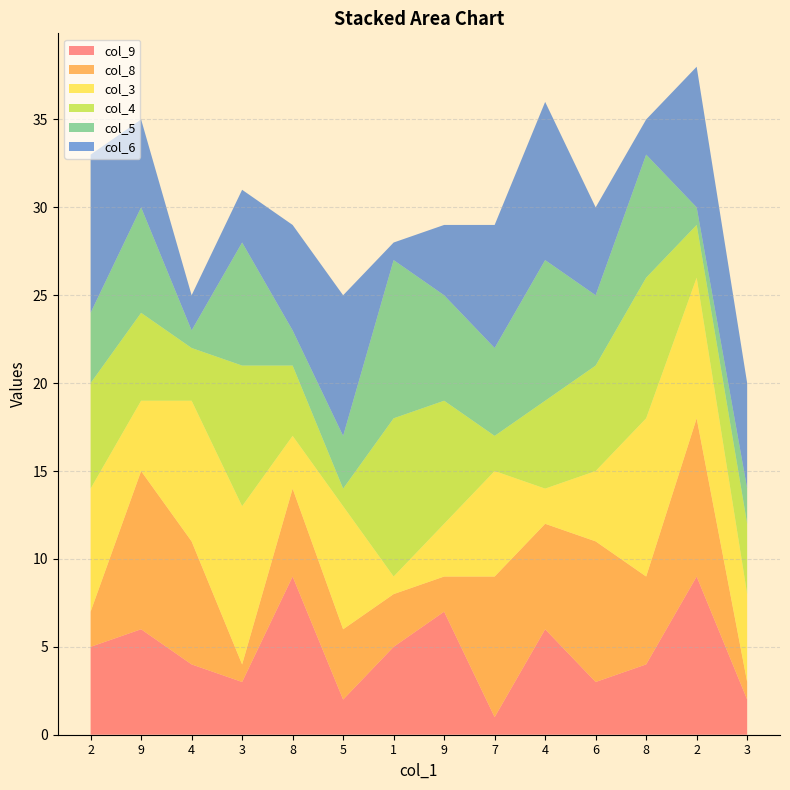

Reading right to left, what are all the values shown in this chart?

col_9: 3=2	2=9	8=4	6=3	4=6	7=1	9=7	1=5	5=2	8=9	3=3	4=4	9=6	2=5
col_8: 3=1	2=9	8=5	6=8	4=6	7=8	9=2	1=3	5=4	8=5	3=1	4=7	9=9	2=2
col_3: 3=5	2=8	8=9	6=4	4=2	7=6	9=3	1=1	5=7	8=3	3=9	4=8	9=4	2=7
col_4: 3=4	2=3	8=8	6=6	4=5	7=2	9=7	1=9	5=1	8=4	3=8	4=3	9=5	2=6
col_5: 3=2	2=1	8=7	6=4	4=8	7=5	9=6	1=9	5=3	8=2	3=7	4=1	9=6	2=4
col_6: 3=6	2=8	8=2	6=5	4=9	7=7	9=4	1=1	5=8	8=6	3=3	4=2	9=5	2=9